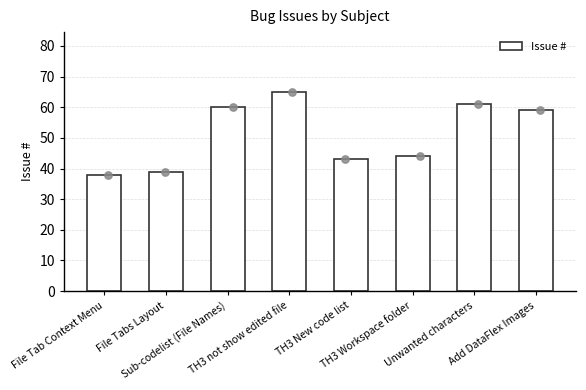

Approximately how many times larger is the value at Sub-codelist (File Names) compared to File Tabs Layout?

1.5